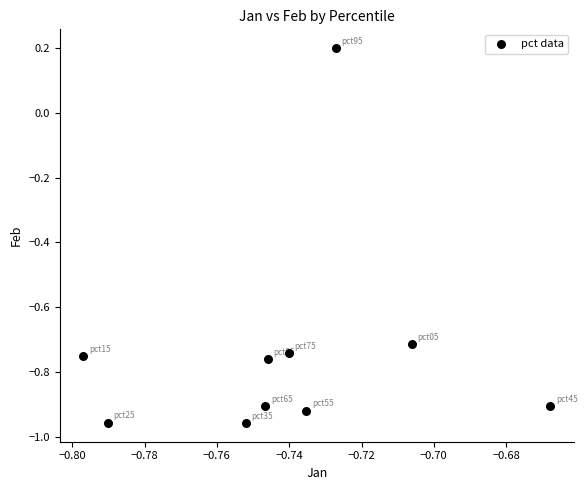

What is the range of Y values (max minus min)?

1.2